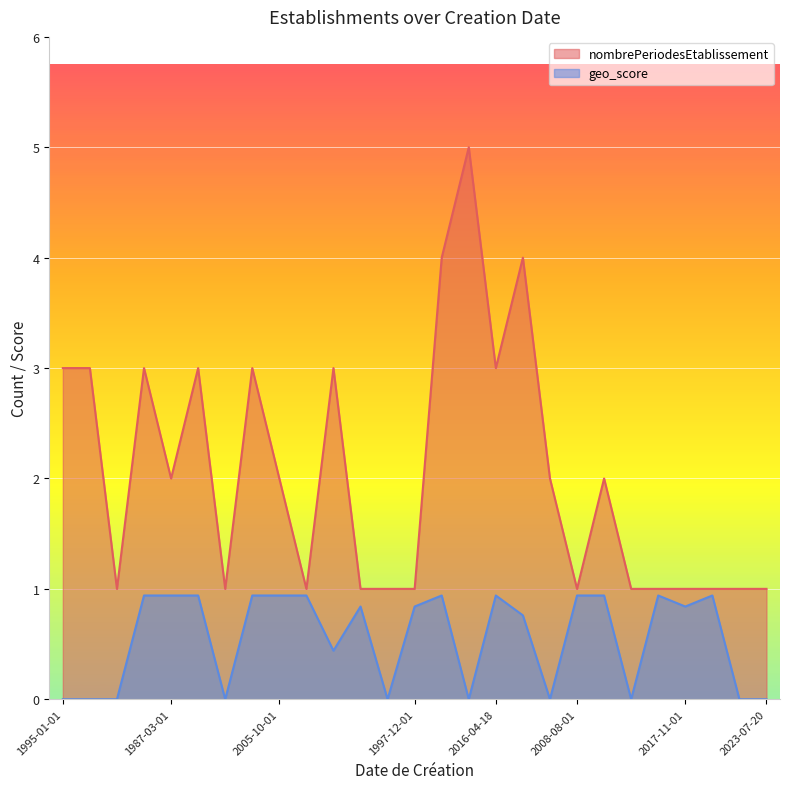

In nombrePeriodesEtablissement, how many points are higher than both neighbors (excluding endpoints)?

7